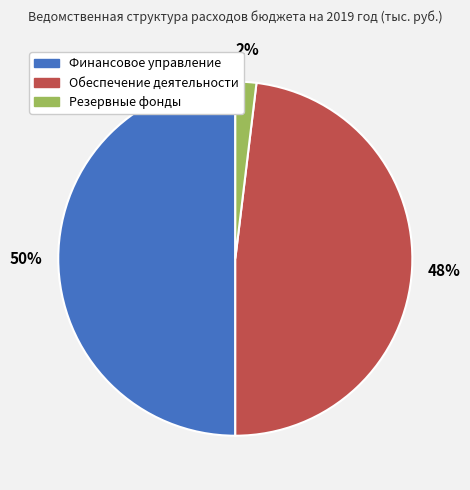

Is the sum of Финансовое управление and Резервные фонды greater than half?

Yes